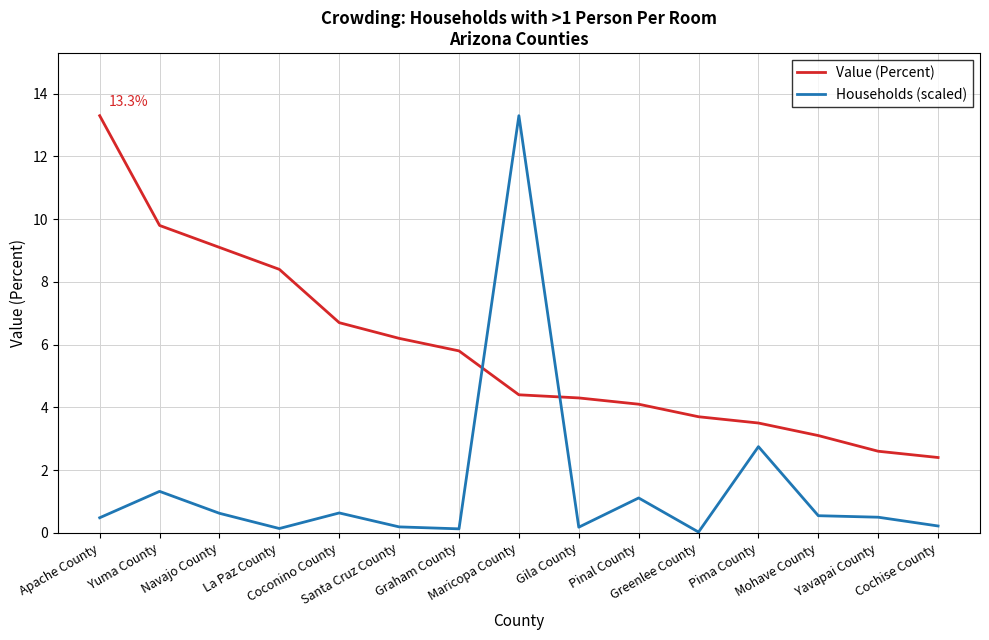

What is the highest value of the Value (Percent) series?

13.3